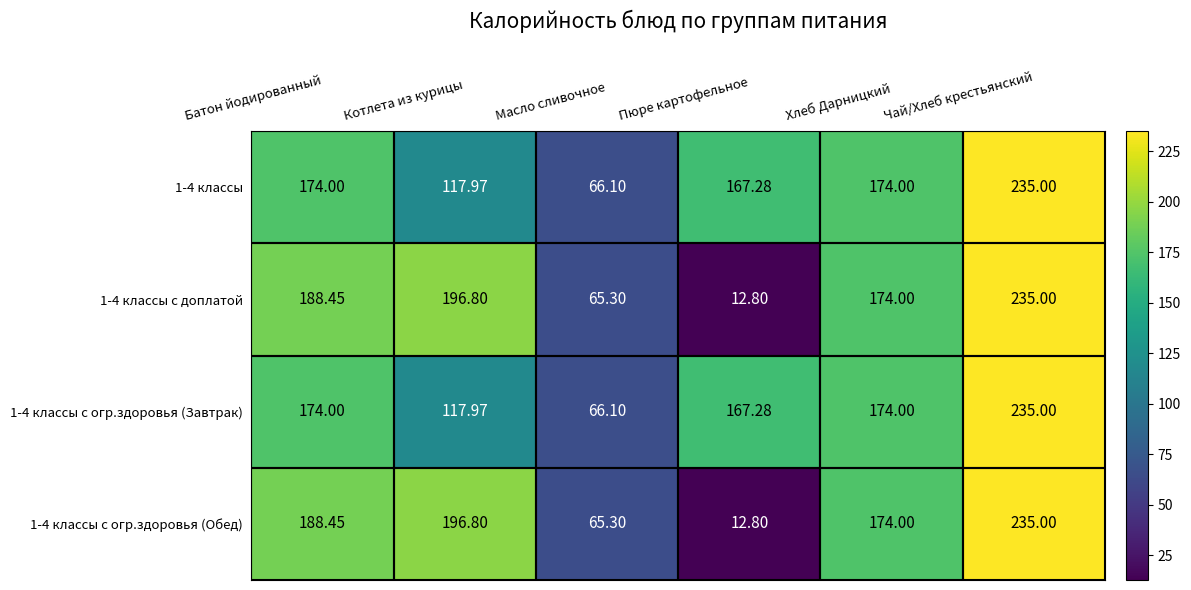

Which label corresponds to the largest value in the chart?

Чай/Хлеб крестьянский